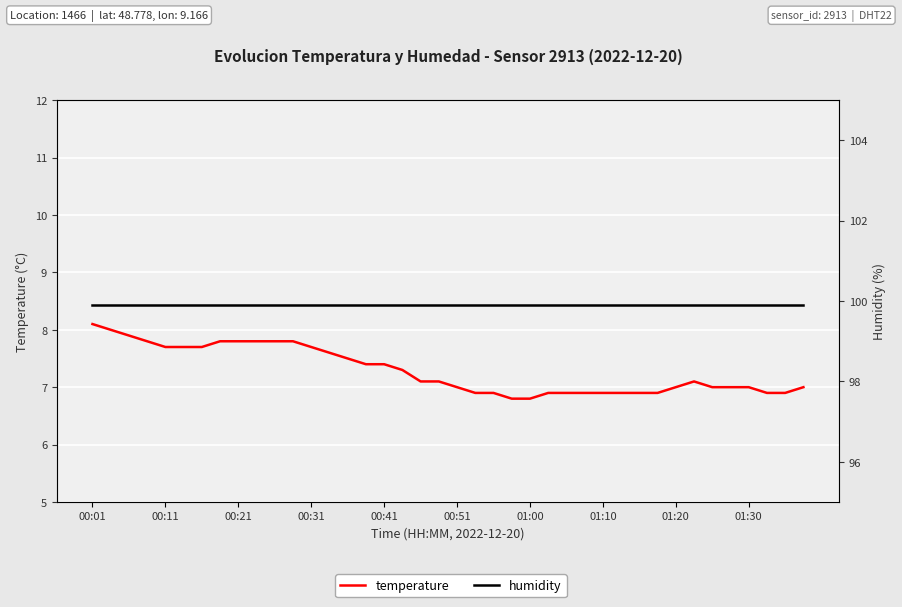

True or false: temperature and humidity cross at least once.

False